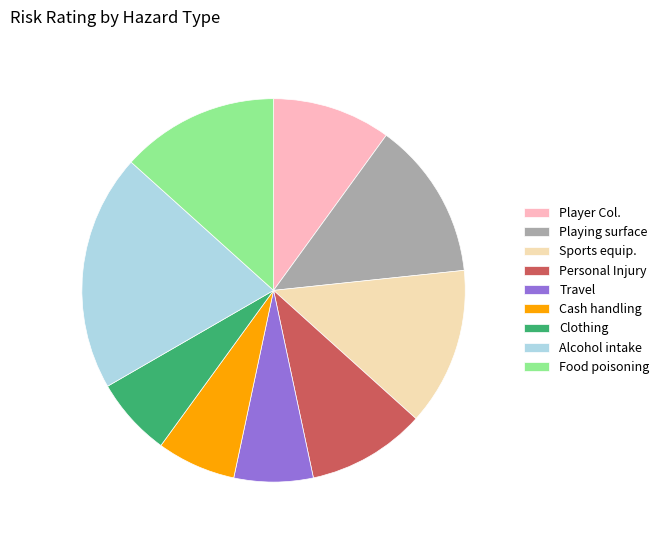

Combined, do Food poisoning and Personal Injury account for over 50%?

No